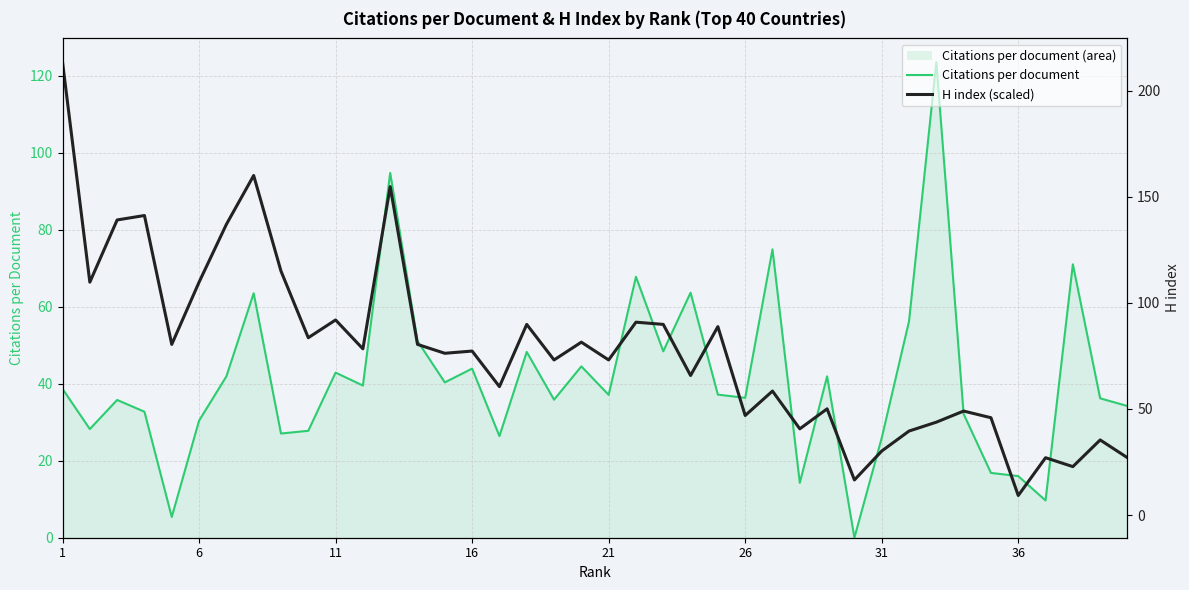

List the series in order of their overall mean, highest first.

H index (scaled), Citations per document (line)